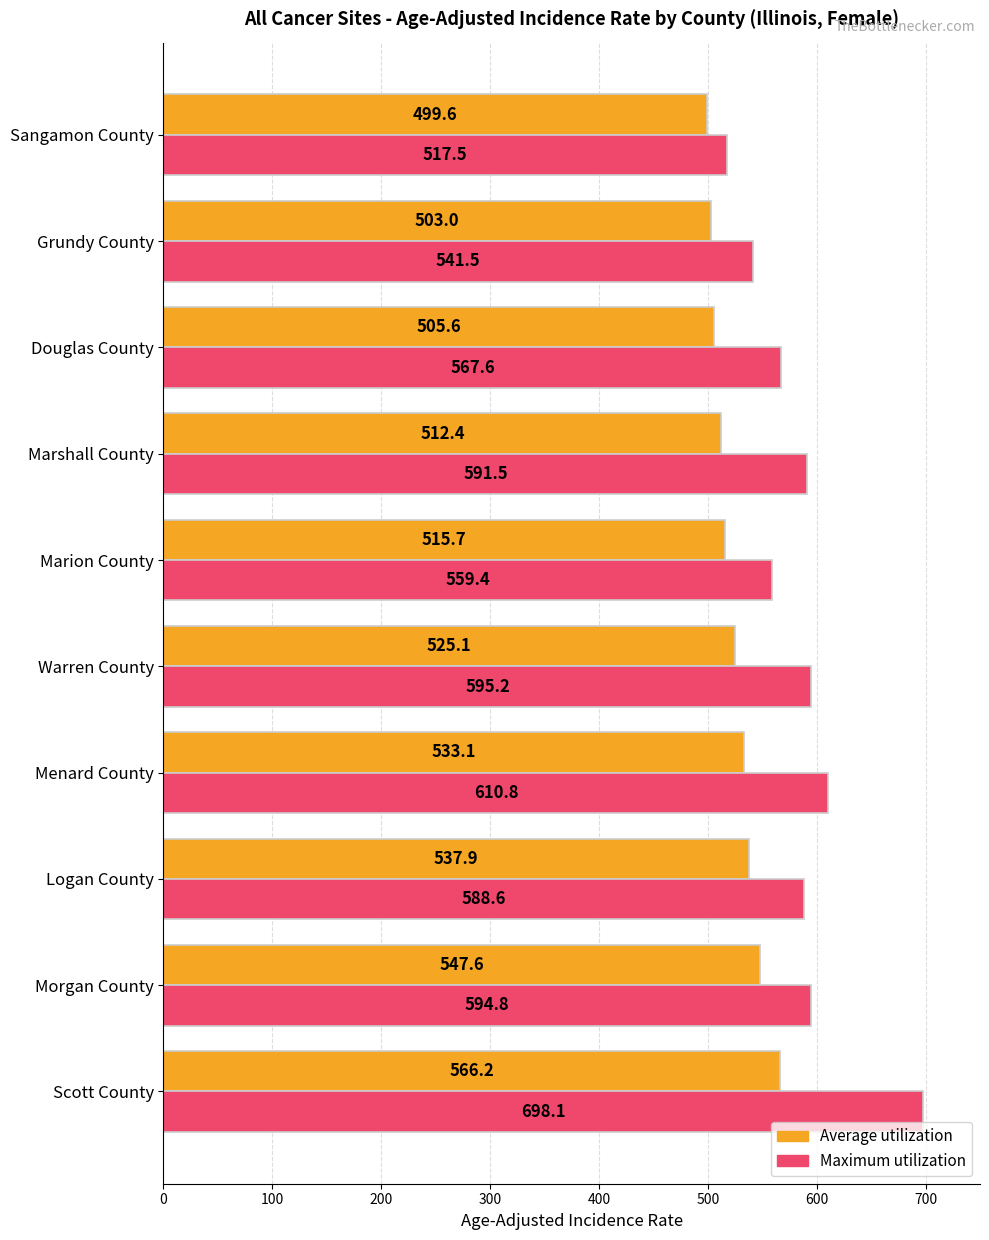

What is the difference between the maximum and minimum values in the Average utilization series?

66.6